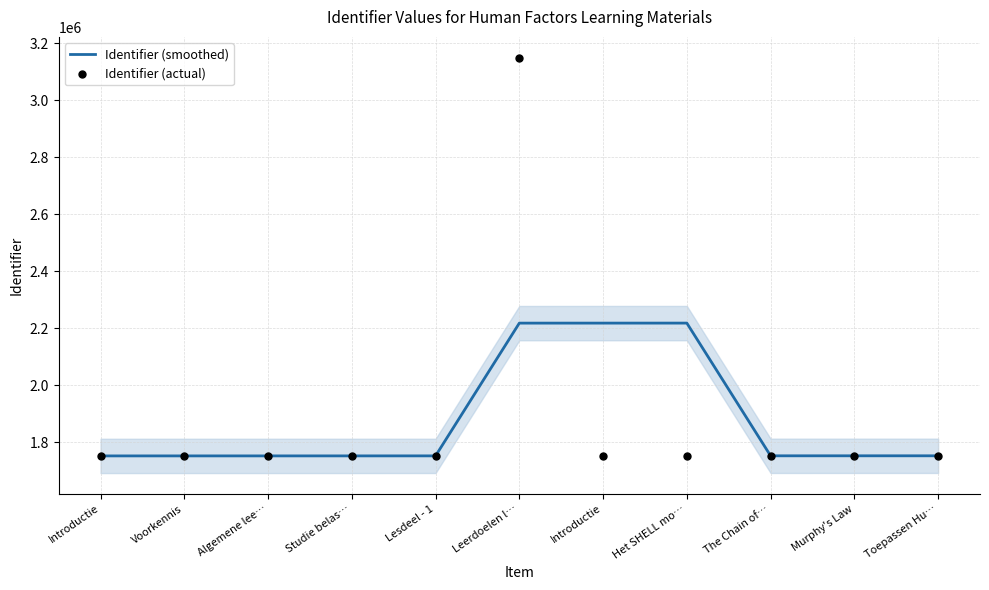

At which category is the sum across all series the highest?

Leerdoelen l…